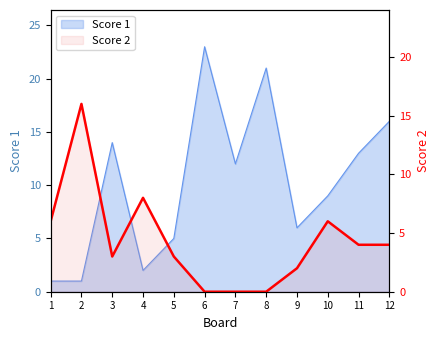

The chart shows a value of 5 at 3. True or false?

False